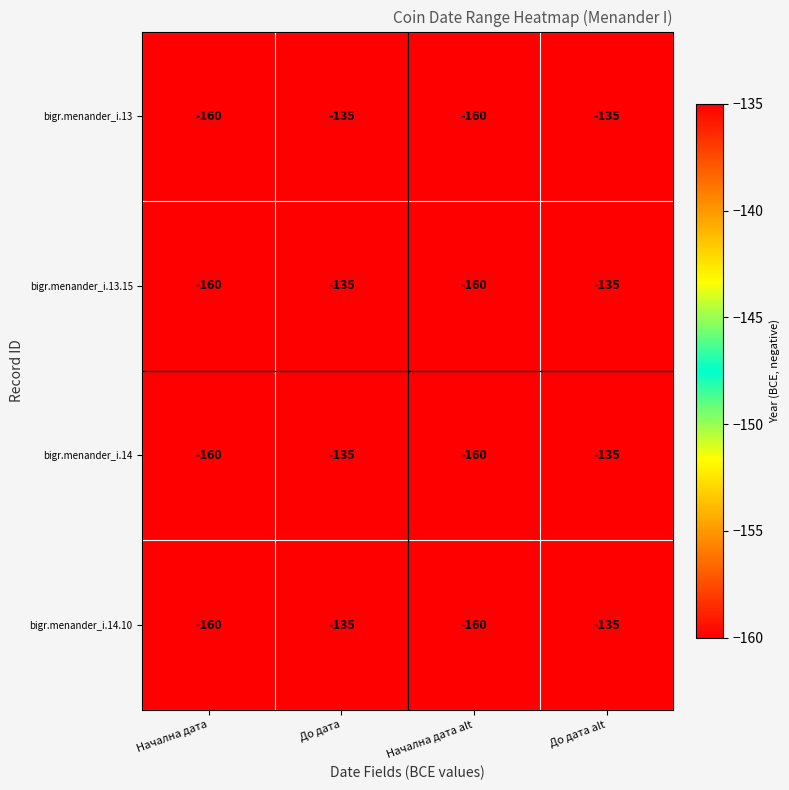

Reading left to right, what are all the values shown in this chart?

bigr.menander_i.13: Начална дата=-160	До дата=-135	Начална дата alt=-160	До дата alt=-135
bigr.menander_i.13.15: Начална дата=-160	До дата=-135	Начална дата alt=-160	До дата alt=-135
bigr.menander_i.14: Начална дата=-160	До дата=-135	Начална дата alt=-160	До дата alt=-135
bigr.menander_i.14.10: Начална дата=-160	До дата=-135	Начална дата alt=-160	До дата alt=-135